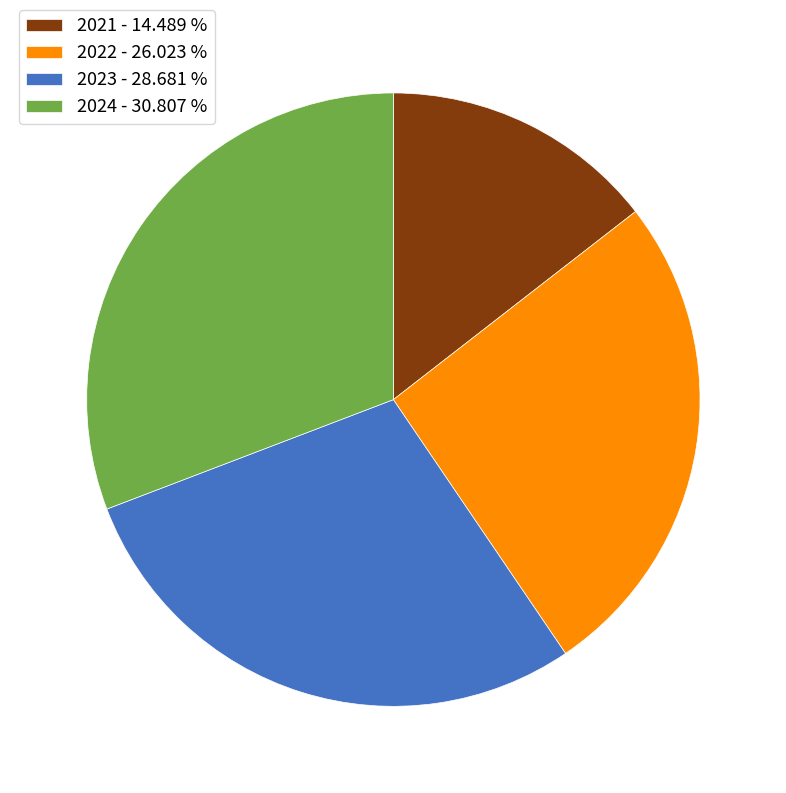

Which category has the biggest portion of the pie?

2024 - 30.807 %